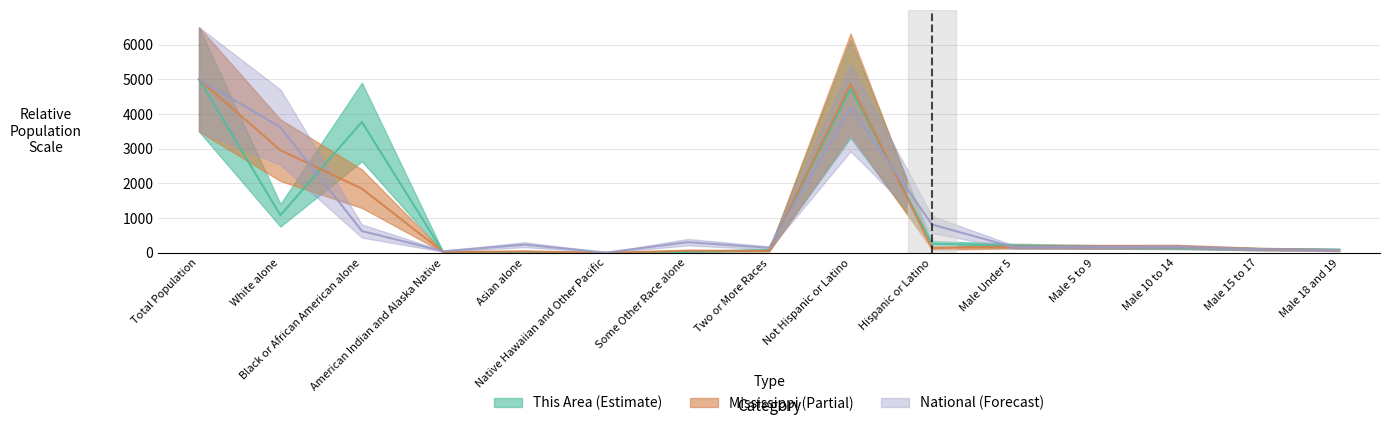

Reading right to left, what are all the values shown in this chart?

This Area: Male 18 and 19=92.6	Male 15 to 17=110.1	Male 10 to 14=155.9	Male 5 to 9=172.0	Male Under 5=203.1	Hispanic or Latino=265.2	Not Hispanic or Latino=4734.8	Two or More Races=79.0	Some Other Race alone=35.3	Native Hawaiian and Other Pacific=1.1	Asian alone=13.9	American Indian and Alaska Native=14.6	Black or African American alone=3771.4	White alone=1084.7	Total Population=5000.0
Mississippi: Male 18 and 19=80.0	Male 15 to 17=112.3	Male 10 to 14=179.6	Male 5 to 9=177.0	Male Under 5=181.1	Hispanic or Latino=137.3	Not Hispanic or Latino=4862.7	Two or More Races=57.5	Some Other Race alone=64.3	Native Hawaiian and Other Pacific=2.0	Asian alone=43.4	American Indian and Alaska Native=25.3	Black or African American alone=1850.8	White alone=2956.7	Total Population=5000.0
National: Male 18 and 19=75.3	Male 15 to 17=107.8	Male 10 to 14=171.3	Male 5 to 9=168.3	Male Under 5=167.1	Hispanic or Latino=817.5	Not Hispanic or Latino=4182.5	Two or More Races=145.9	Some Other Race alone=309.4	Native Hawaiian and Other Pacific=8.7	Asian alone=237.6	American Indian and Alaska Native=47.5	Black or African American alone=630.4	White alone=3620.3	Total Population=5000.0